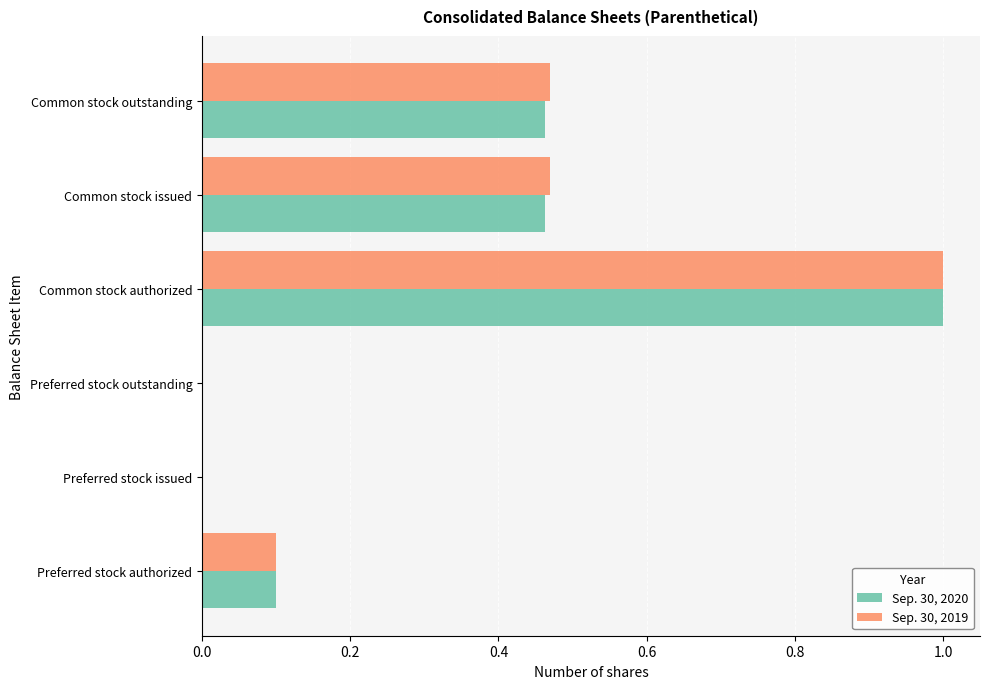

True or false: Sep. 30, 2020 has a value of 0.0 at Preferred stock outstanding.

True